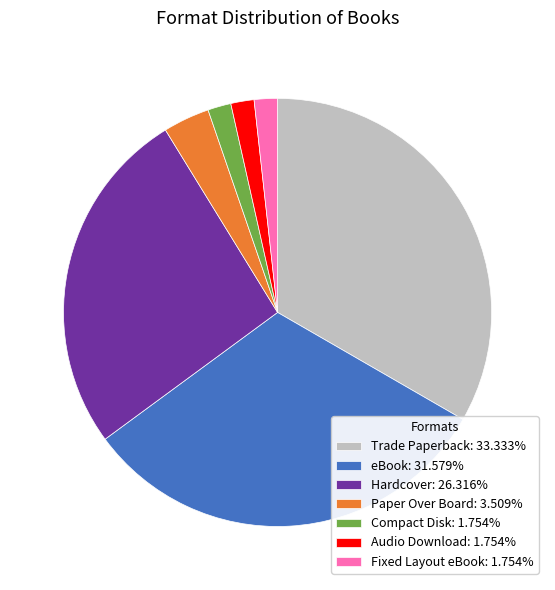

What is the ratio of the value at eBook: 31.579% to the value at Hardcover: 26.316%?

1.2